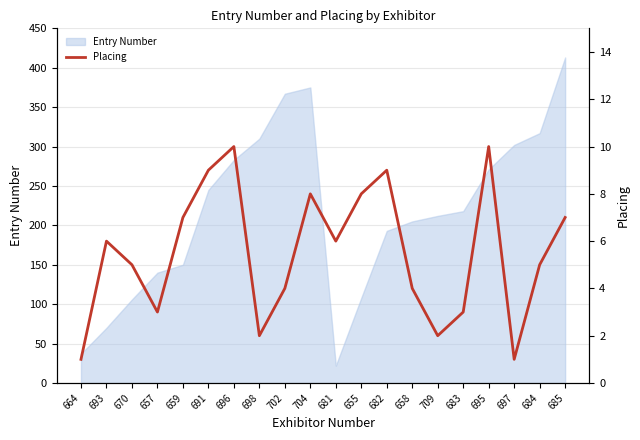

Reading right to left, list all the values displayed in this chart.

685=7	684=5	697=1	695=10	683=3	709=2	658=4	682=9	655=8	681=6	704=8	702=4	698=2	696=10	691=9	659=7	657=3	670=5	693=6	664=1